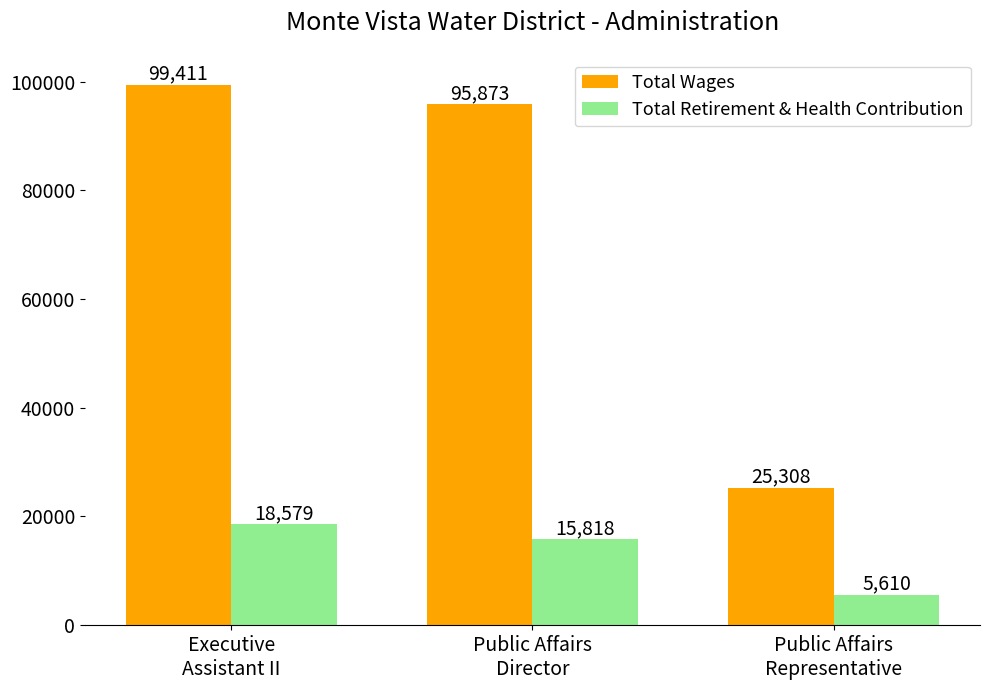

The Total Wages series shows 31078 at Executive
Assistant II. True or false?

False